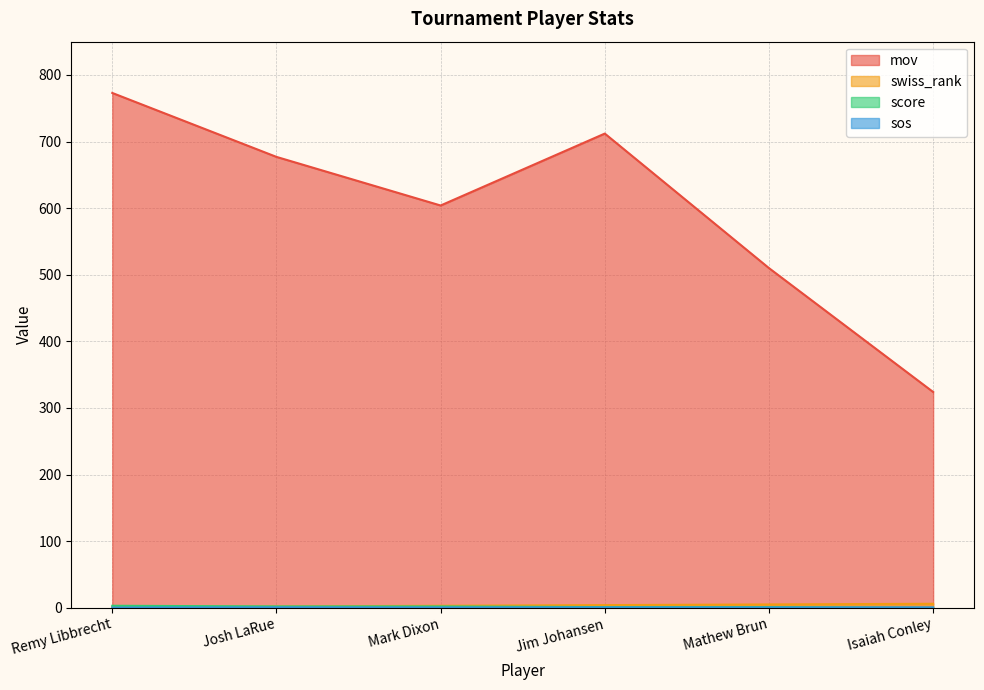

Reading left to right, list all the values displayed in this chart.

mov: Remy Libbrecht=773.0	Josh LaRue=677.0	Mark Dixon=604.0	Jim Johansen=712.0	Mathew Brun=510.0	Isaiah Conley=324.0
swiss_rank: Remy Libbrecht=1.0	Josh LaRue=2.0	Mark Dixon=3.0	Jim Johansen=4.0	Mathew Brun=5.0	Isaiah Conley=6.0
score: Remy Libbrecht=3.0	Josh LaRue=2.0	Mark Dixon=2.0	Jim Johansen=1.0	Mathew Brun=1.0	Isaiah Conley=0.0
sos: Remy Libbrecht=0.3	Josh LaRue=0.7	Mark Dixon=0.4	Jim Johansen=0.6	Mathew Brun=0.4	Isaiah Conley=0.6